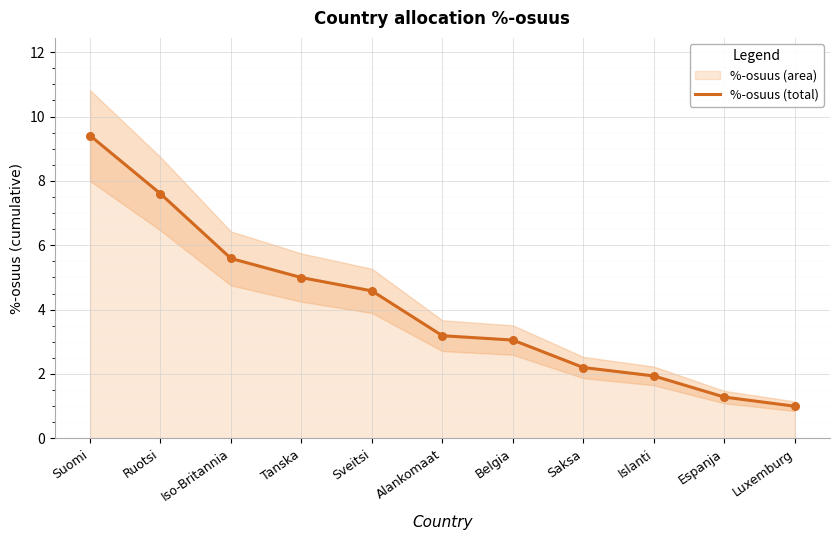

Approximately how many times larger is the value at Iso-Britannia compared to Alankomaat?

1.8